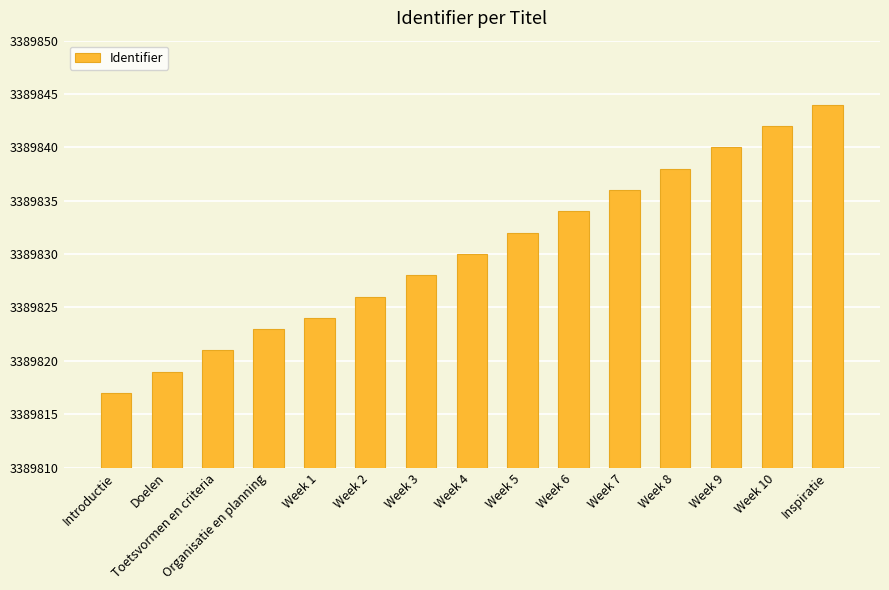

What value does the data have at Week 2, to the nearest 5?

3389825